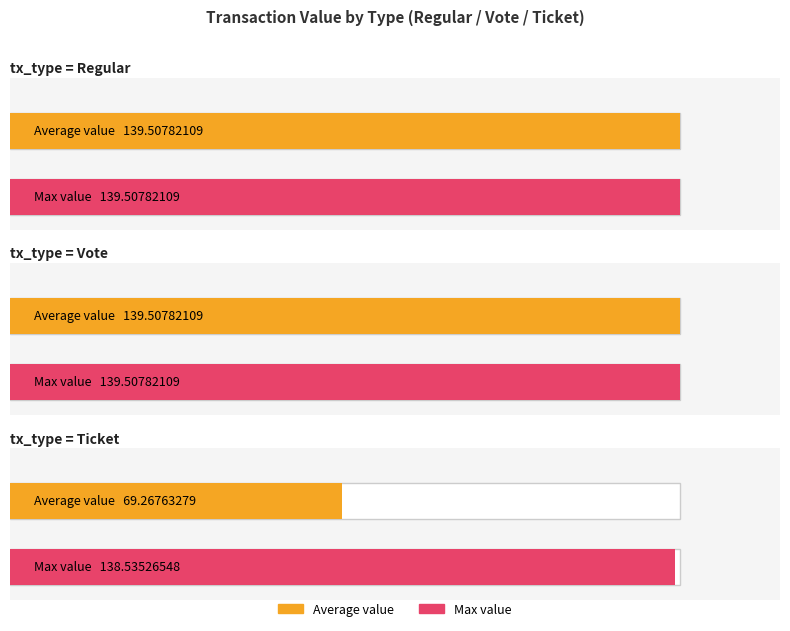

Is the value of Max value at Regular greater than the value of Average value at Ticket?

Yes